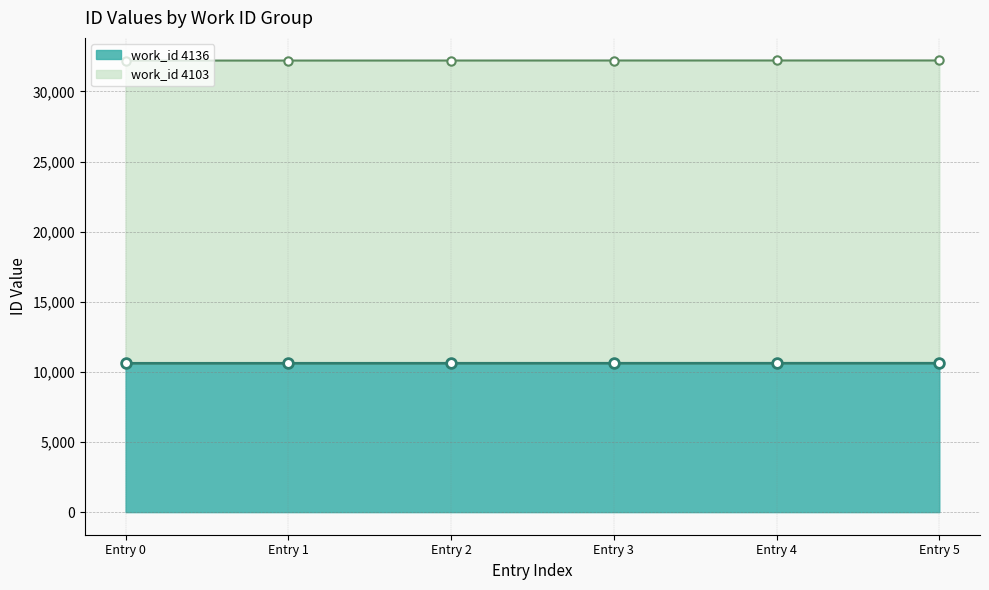

What is the minimum value shown in the chart?

10612